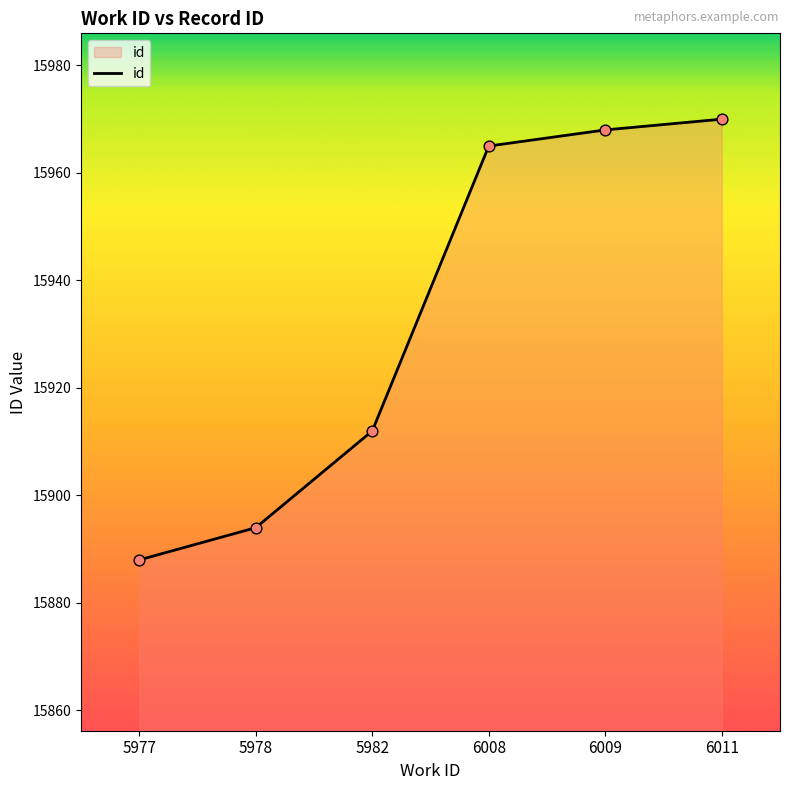

What is the change in value from 6009 to 6011?

+2